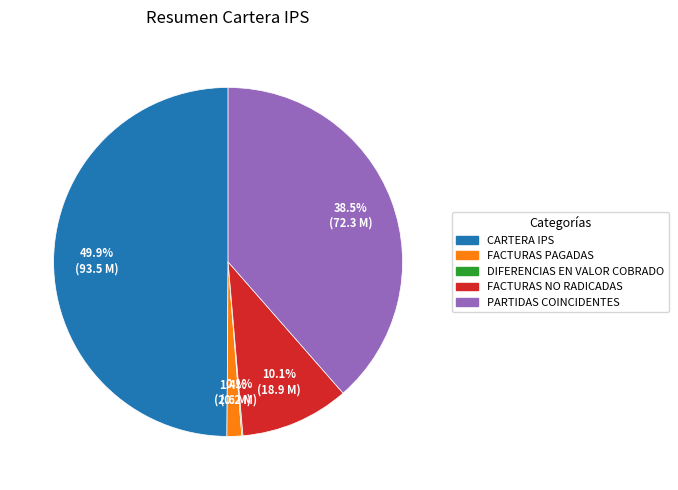

What portion of the pie excludes PARTIDAS COINCIDENTES?

61.5%